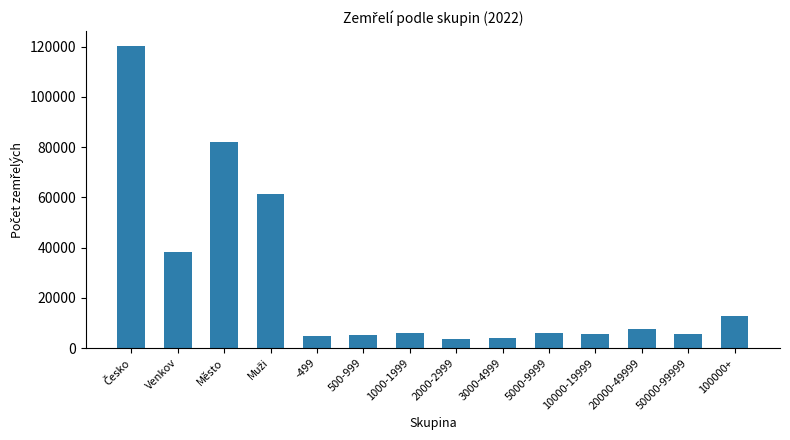

What is the minimum value shown in the chart?

3703